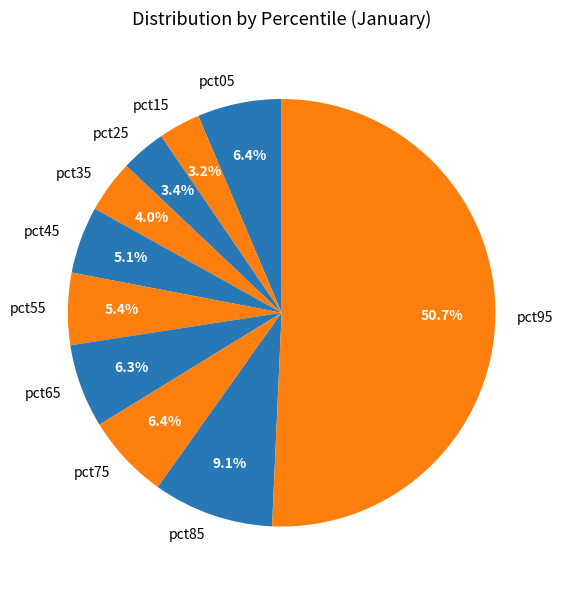

Is the sum of pct55 and pct05 greater than half?

No